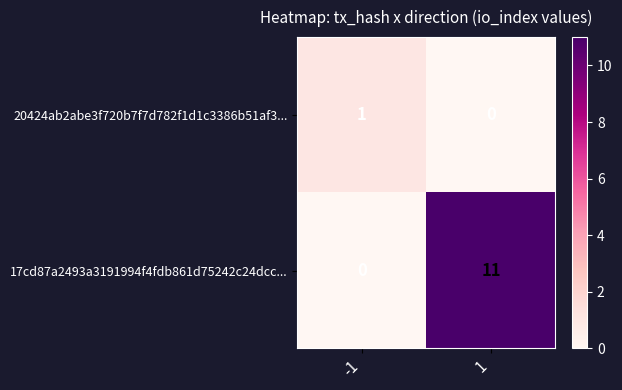

True or false: 20424ab2abe3f720b7f7d782f1d1c3386b51af3... has a value of -1 at 1.

False